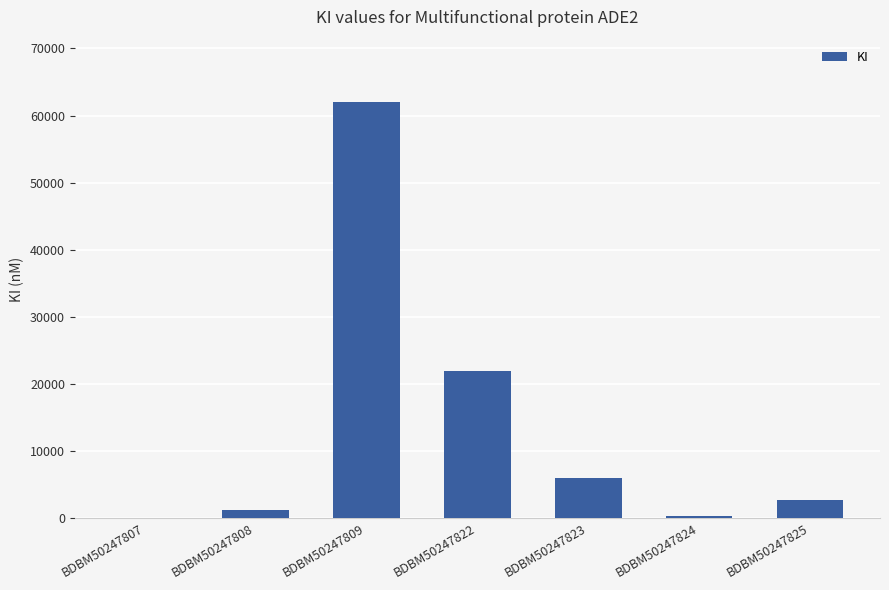

The value at BDBM50247822 is 22000.0. True or false?

True